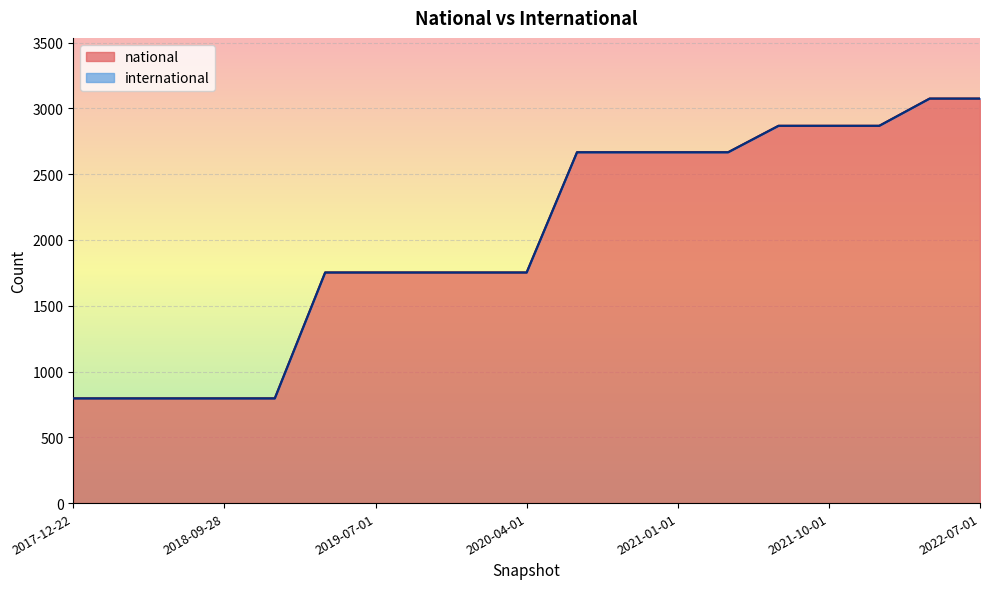

Reading right to left, extract all data points from this chart.

2022-07-01=3075	2022-04-01=3075	2022-01-01=2868	2021-10-01=2868	2021-07-01=2868	2021-04-01=2667	2021-01-01=2667	2020-10-01=2667	2020-07-01=2667	2020-04-01=1753	2020-01-01=1753	2019-10-09=1753	2019-07-01=1753	2019-04-06=1753	2019-01-01=796	2018-09-28=796	2018-07-11=796	2018-04-09=796	2017-12-22=796